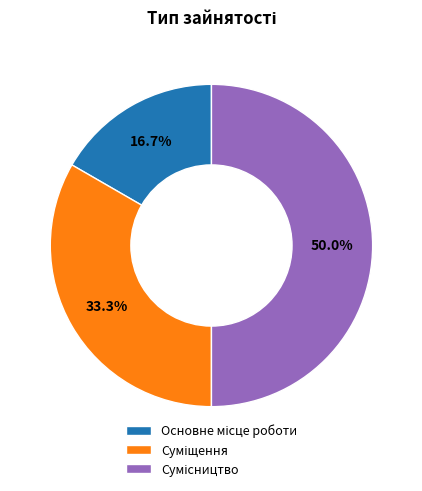

How many segments does this pie chart have?

3